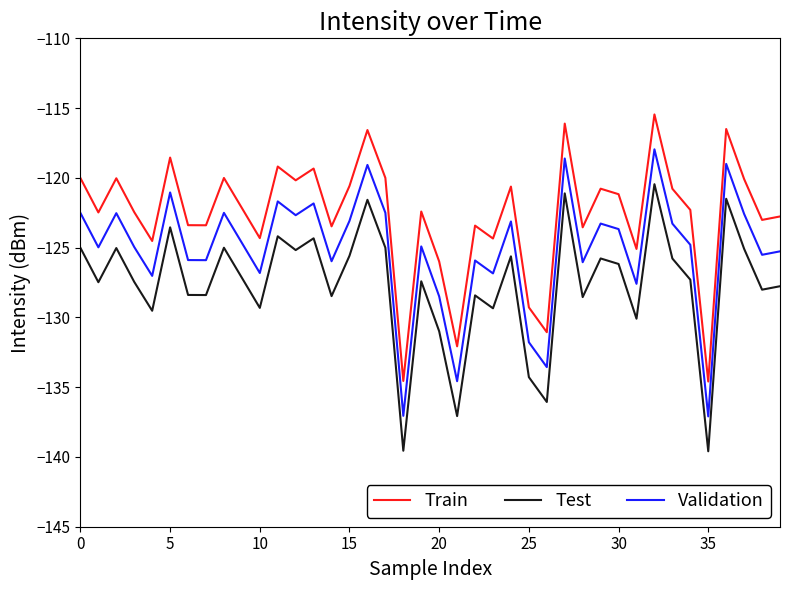

How many lines are shown in the chart?

3